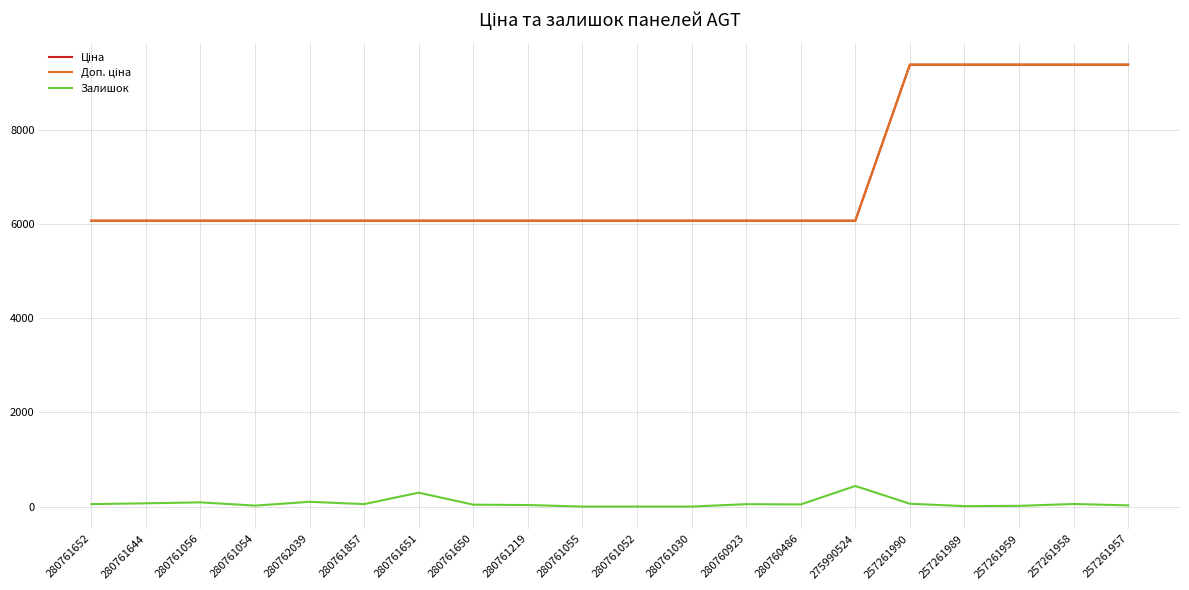

What is the spread (max minus min) of values at 280762039?

5966.2